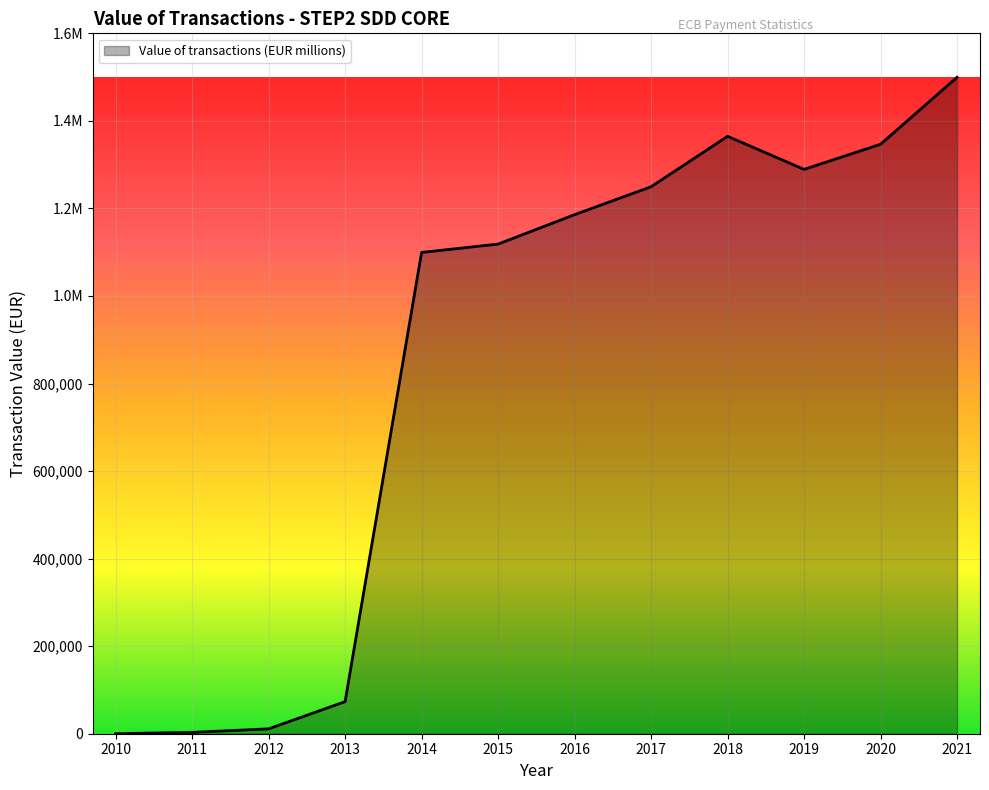

Which has a higher value, 2015 or 2016?

2016